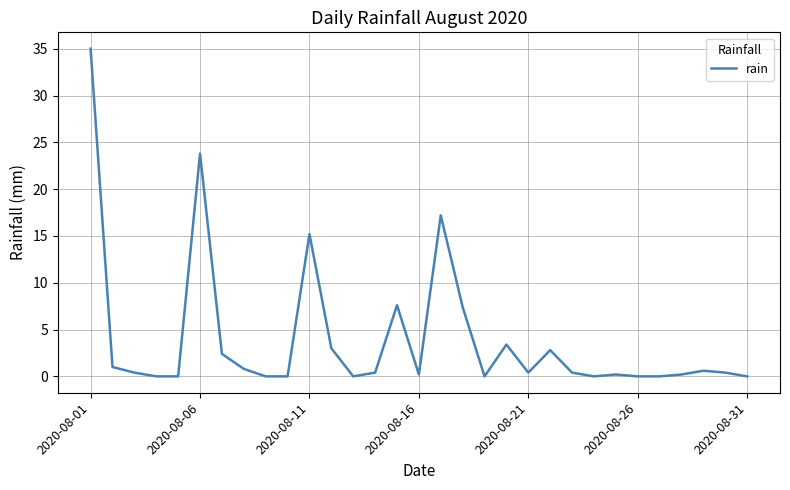

What is the greatest value displayed?

35.0